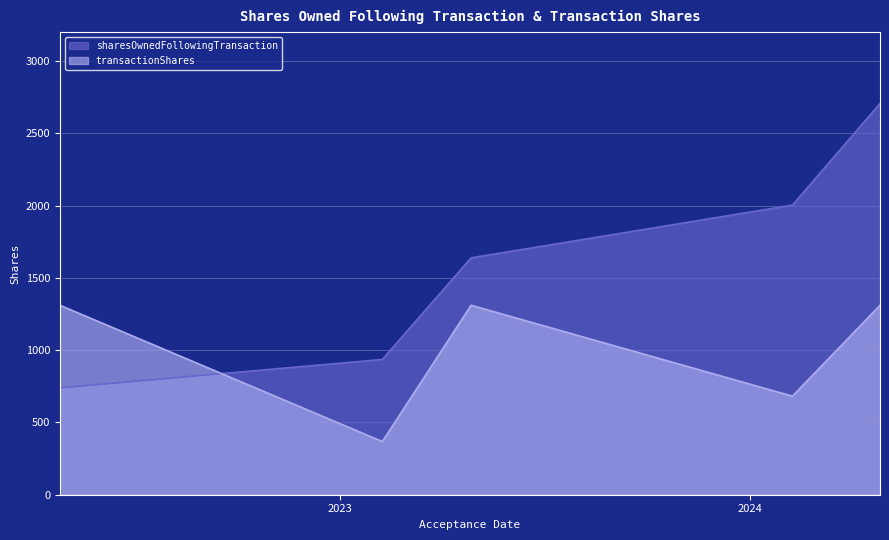

What is the label of the 2nd point from the left?

2023-02-08